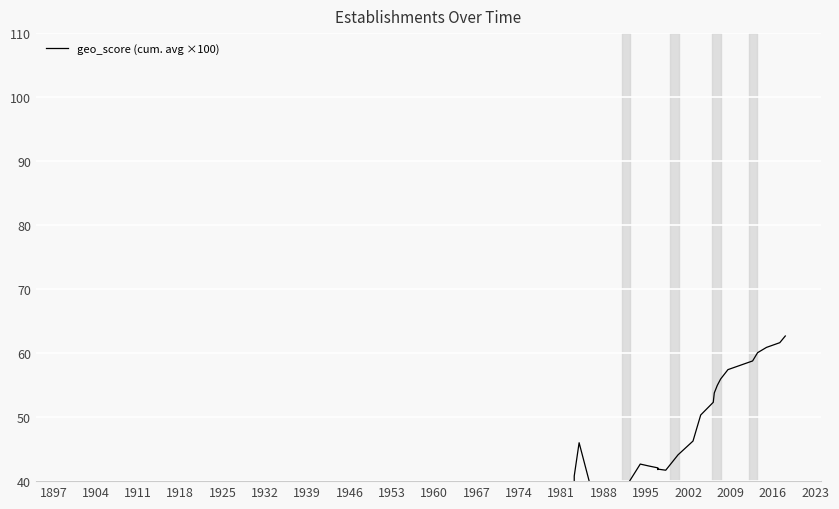

True or false: the data shows 11.4 at 1946.

False